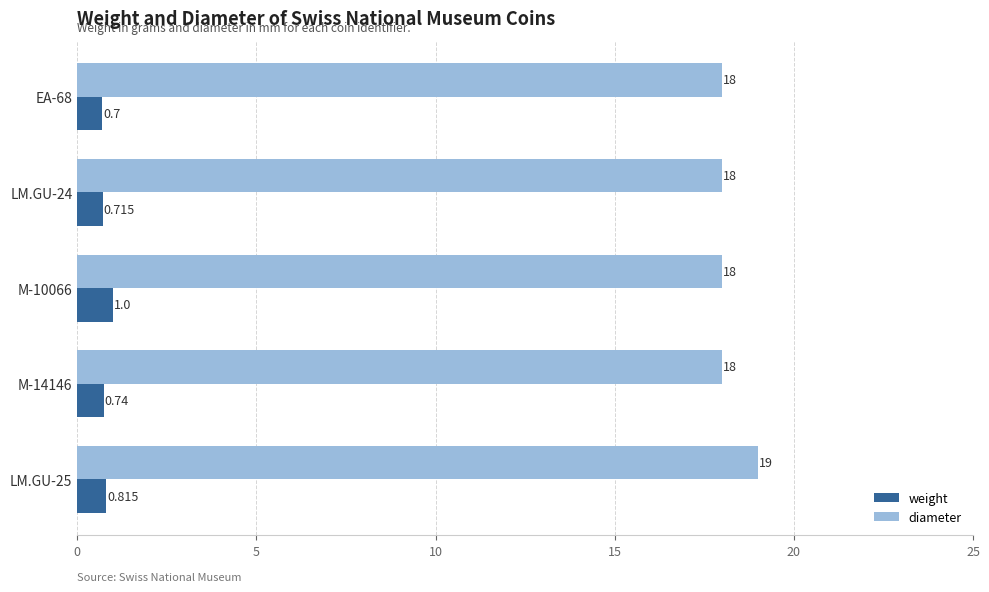

List the series in order of their peak value, lowest first.

weight, diameter